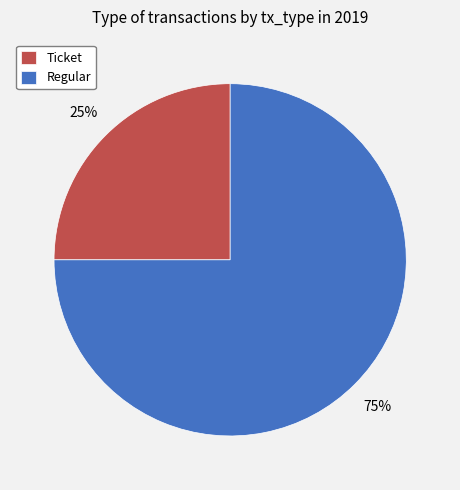

To the nearest percent, what is the average slice percentage?

50%